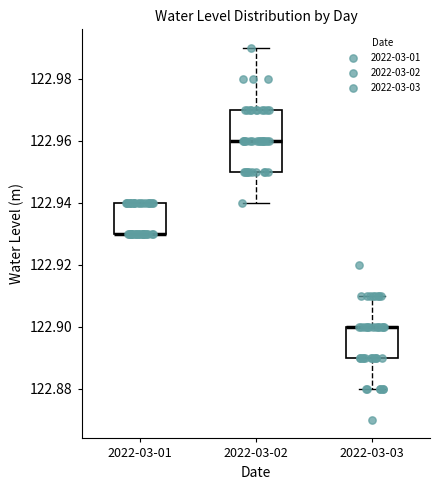

Comparing the boxes themselves (not the whiskers), which one is the tallest?

2022-03-02